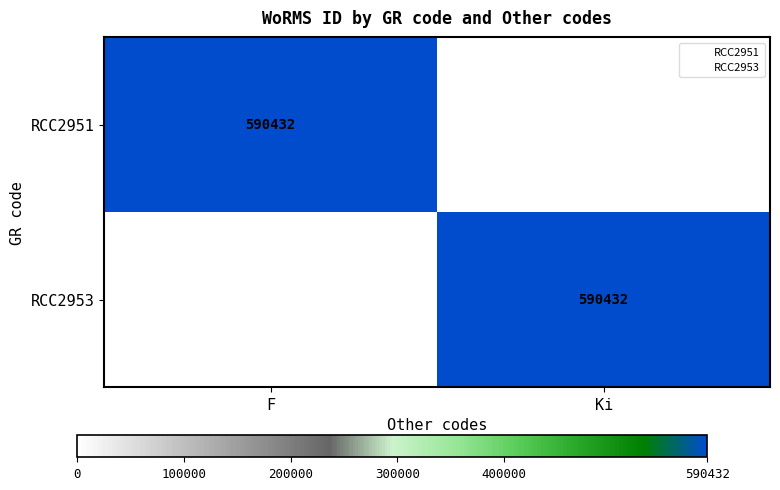

Which has a higher value, F or Ki?

F